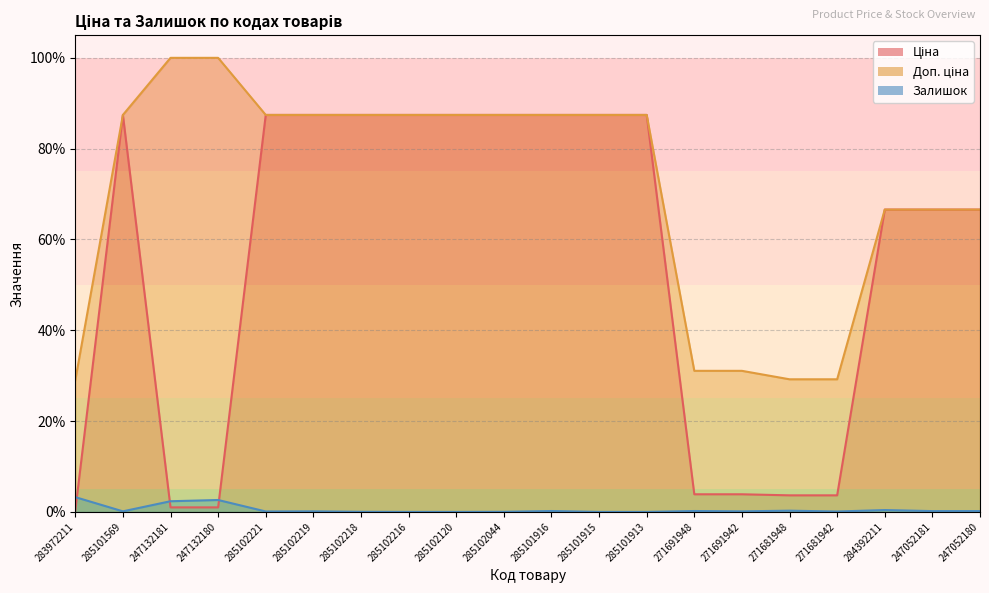

True or false: Ціна has more than 2 points higher than both neighbors.

False